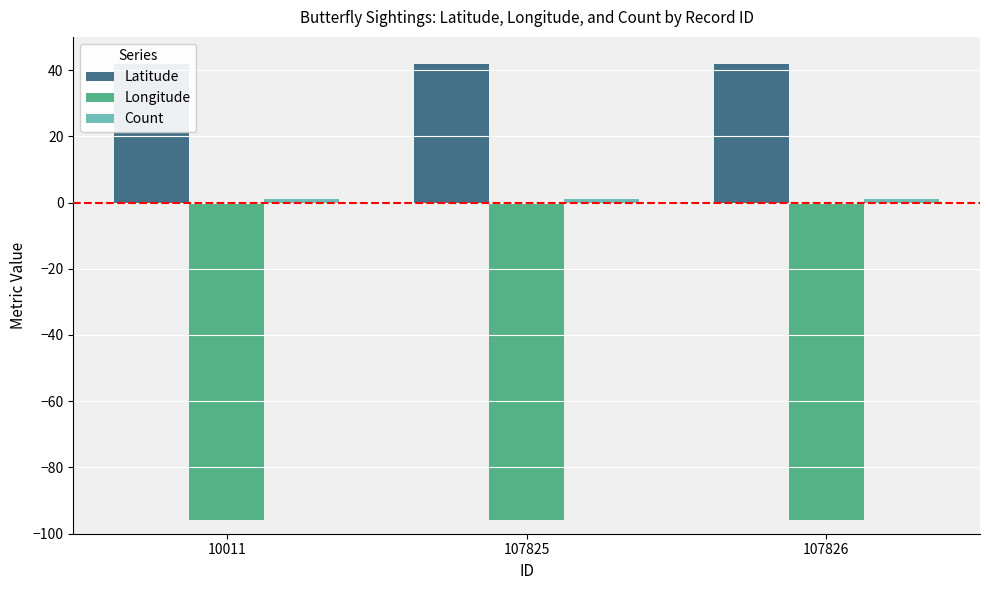

What is the sum of all Longitude values?

-287.6